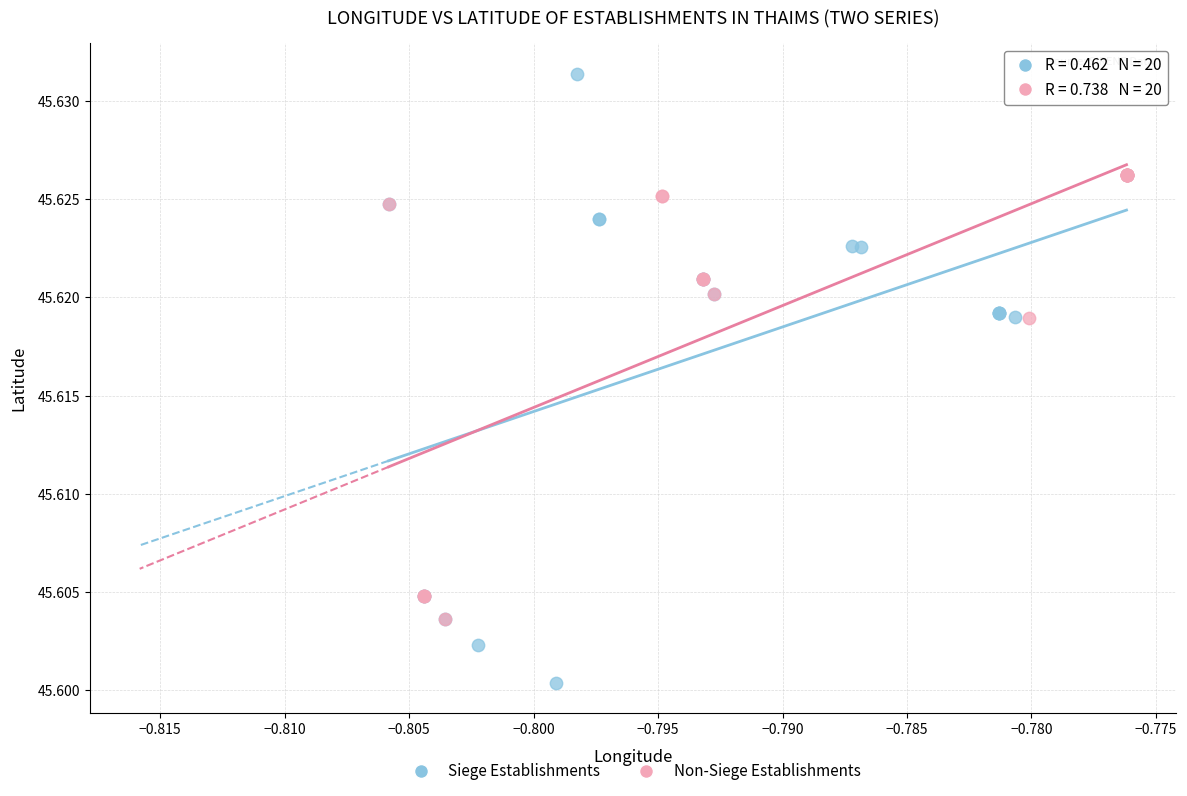

Which series has the widest spread of Y values?

Siege Establishments